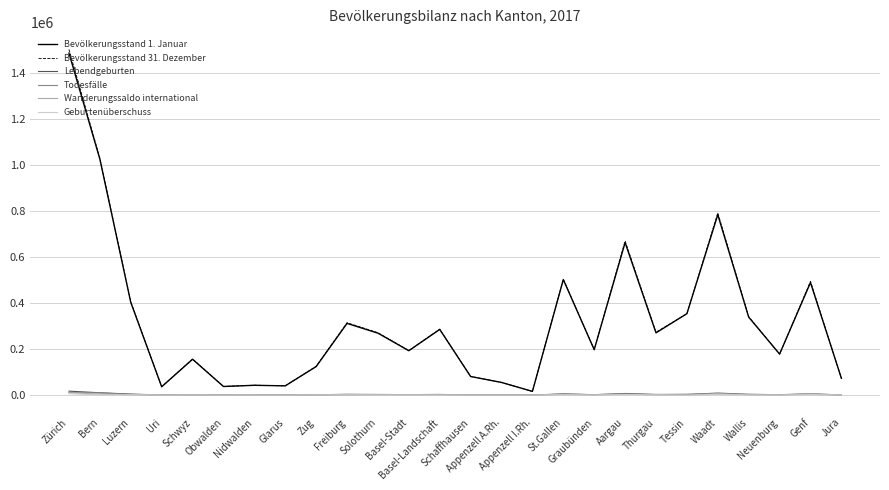

At which label does Bevölkerungsstand 31. Dezember first exceed 271432?

Zürich